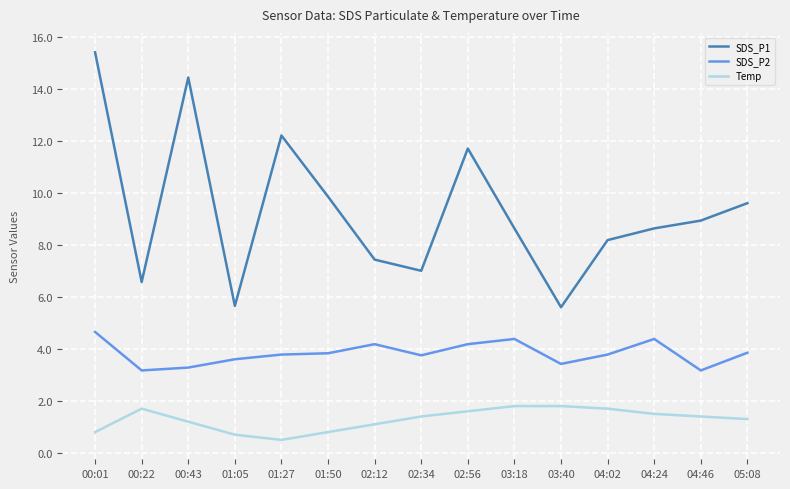

Which series has the largest total across all categories?

SDS_P1